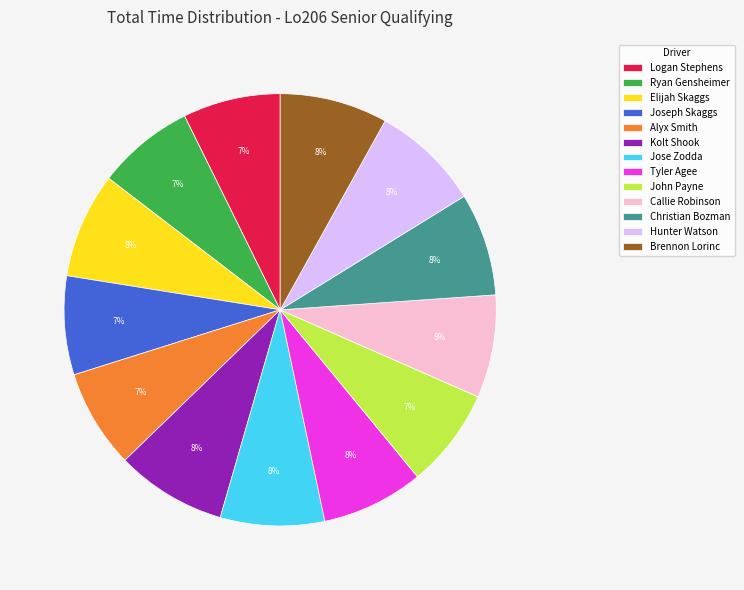

Does Tyler Agee represent more than half of the total?

No